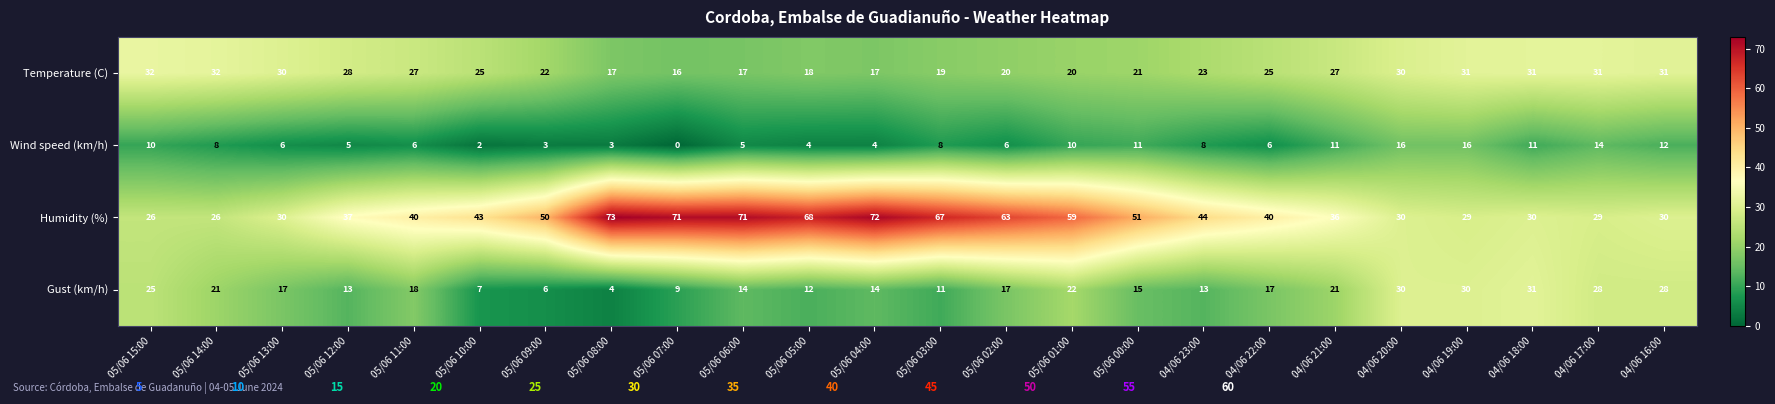

Rank the series by their average value, from highest to lowest.

Humidity (%), Temperature (C), Gust (km/h), Wind speed (km/h)